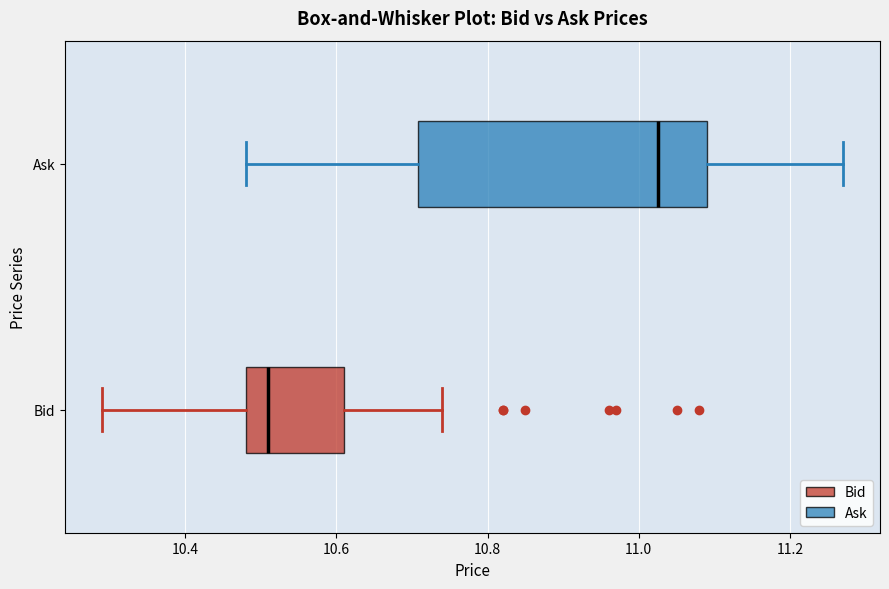

Comparing the boxes themselves (not the whiskers), which one is the widest?

Ask